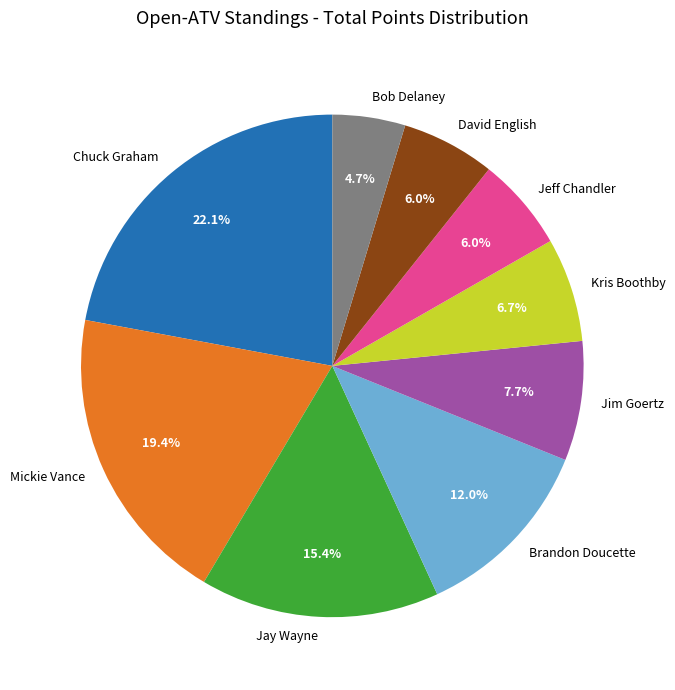

Which category has the biggest portion of the pie?

Chuck Graham